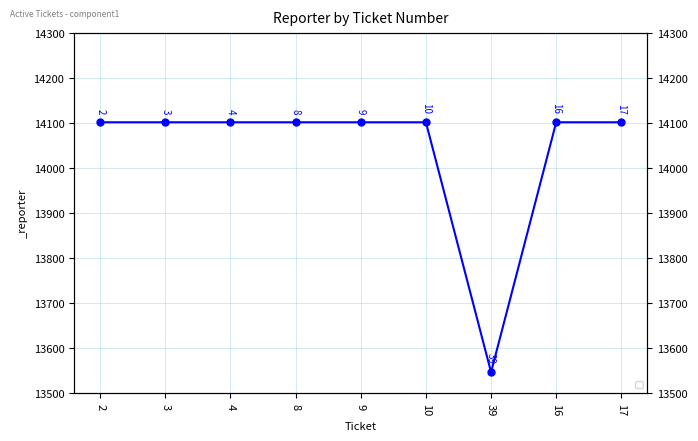

What is the label of the 3rd point from the right?

39